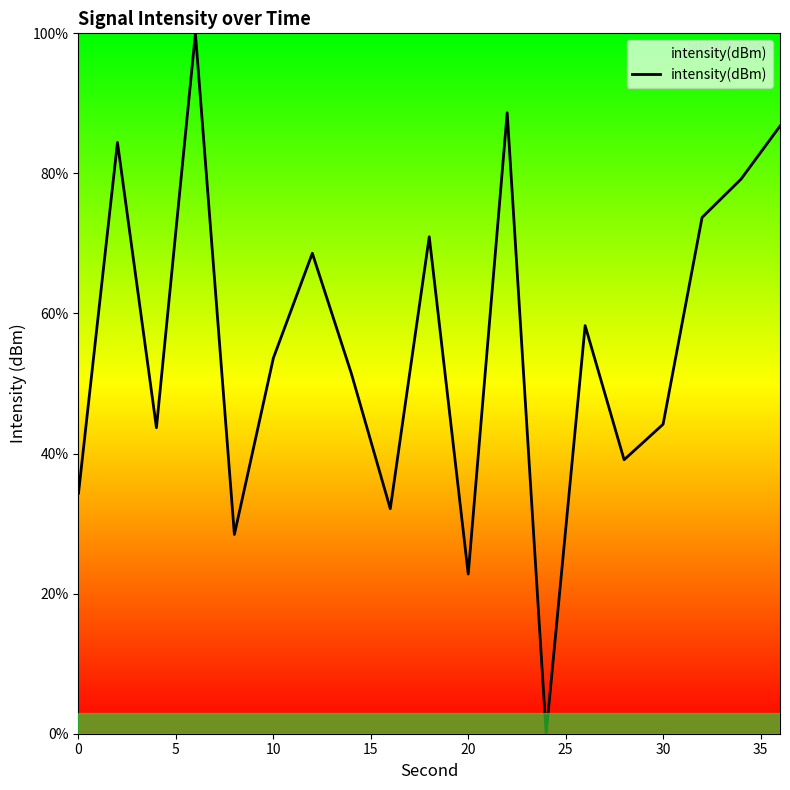

What is the maximum value shown in the chart?

100.0